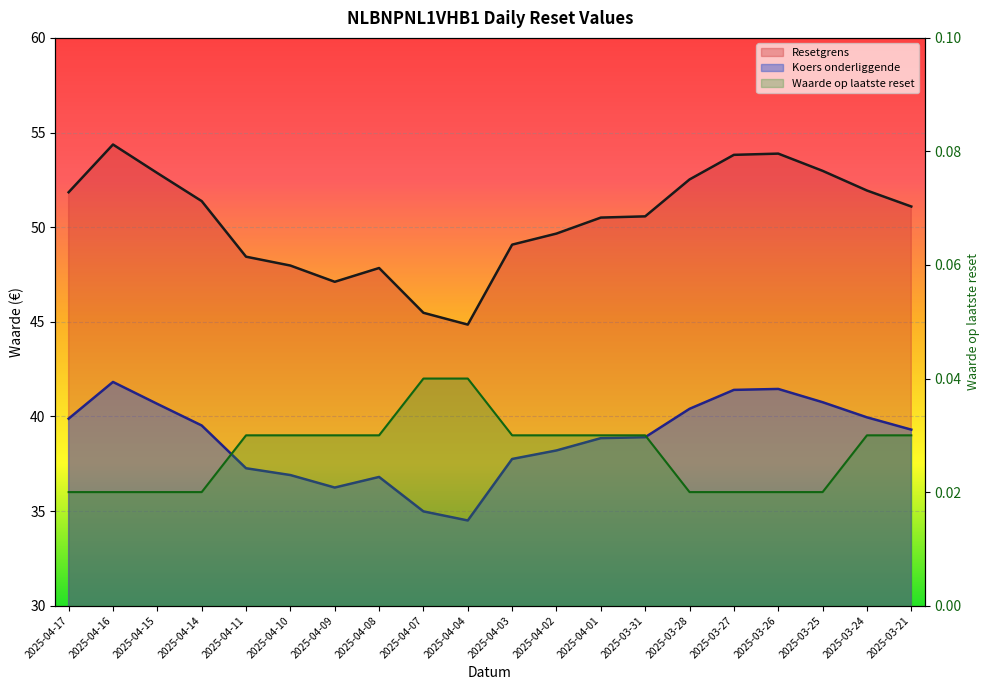

True or false: Waarde op laatste reset has a value of 0.0 at 2025-04-11.

True